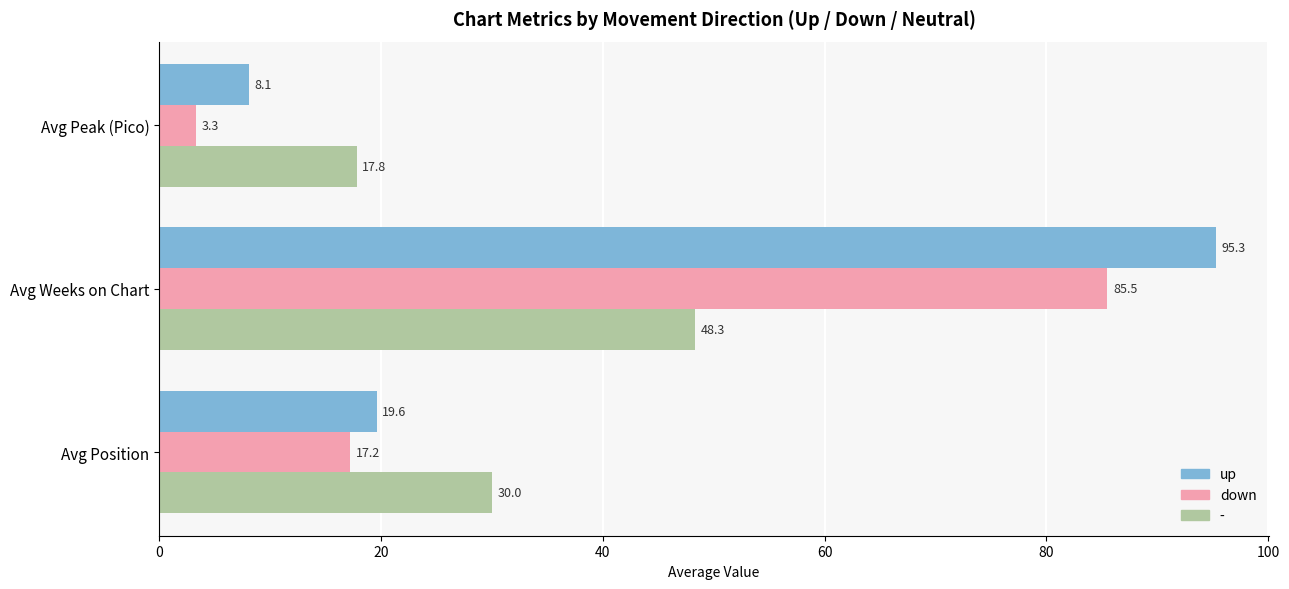

Between Avg Weeks on Chart and Avg Peak (Pico), which series saw the biggest shift?

up